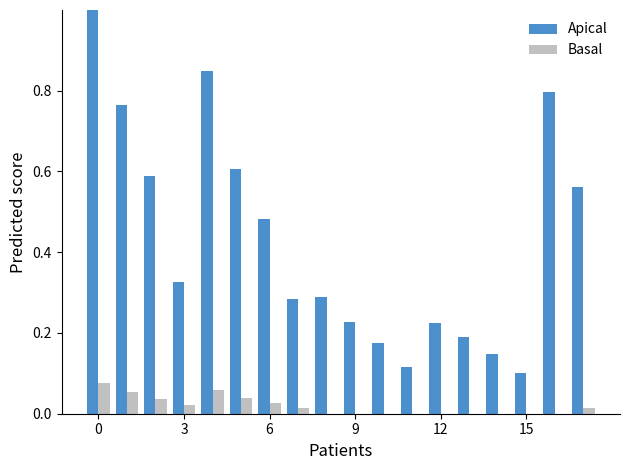

Which series has the largest total across all categories?

Apical